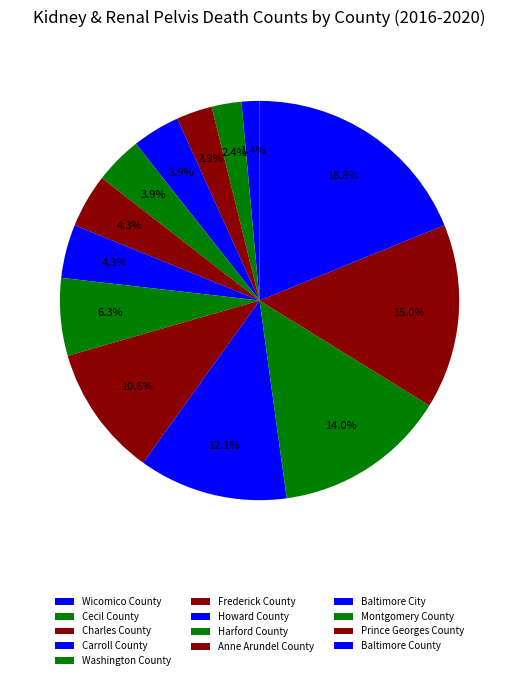

How many segments does this pie chart have?

13